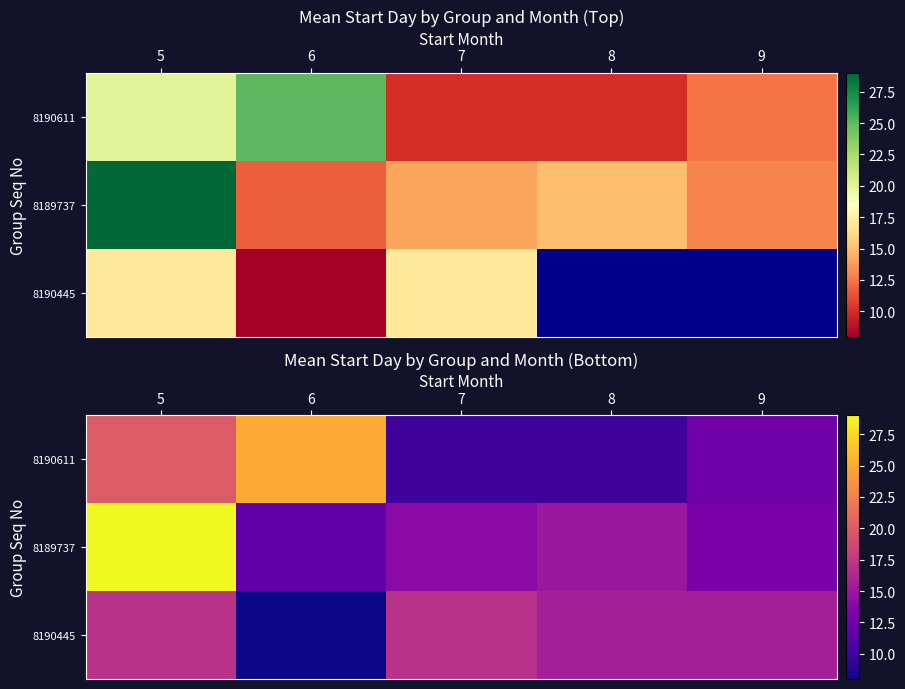

At which category is the sum across all series the highest?

5